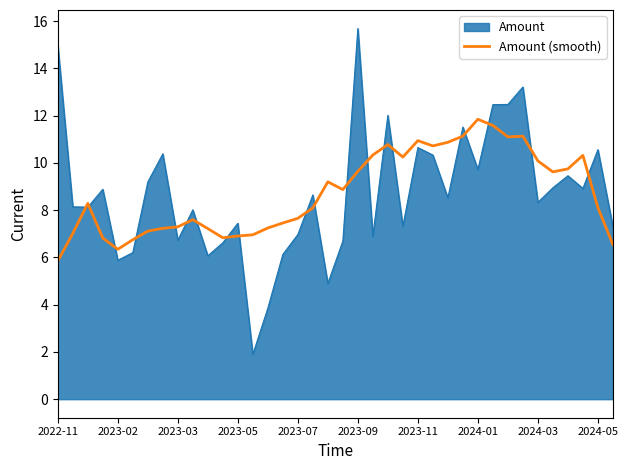

List the series in order of their peak value, lowest first.

Amount (smooth), Amount